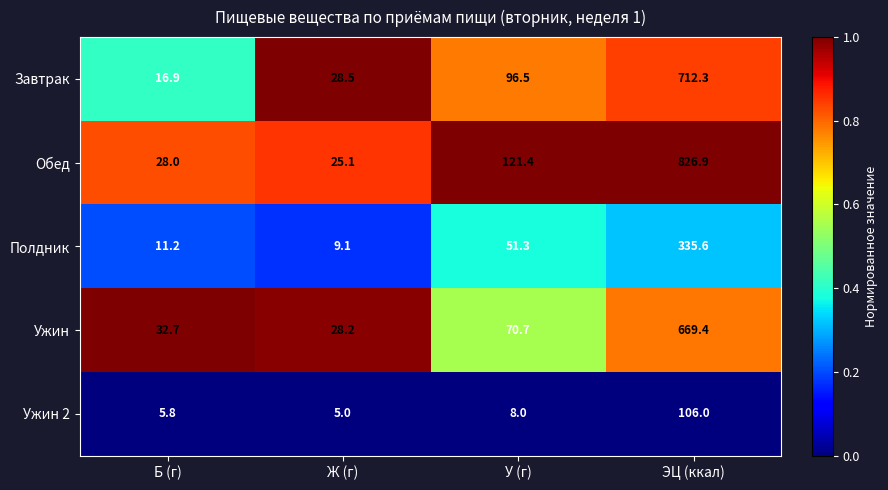

Is it true that Ужин 2 equals 5.8 at Б (г)?

True